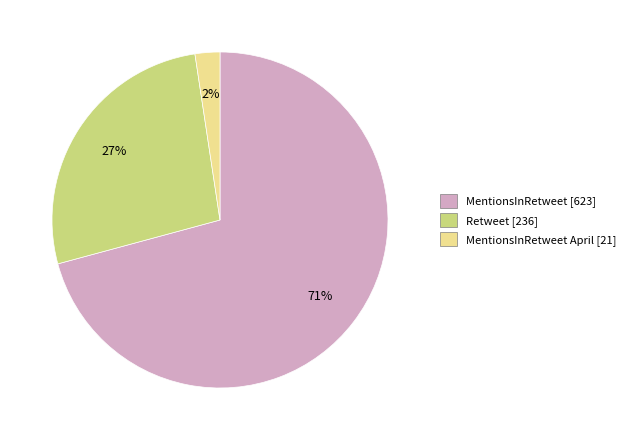

True or false: Retweet [236] accounts for 27% of the total.

True